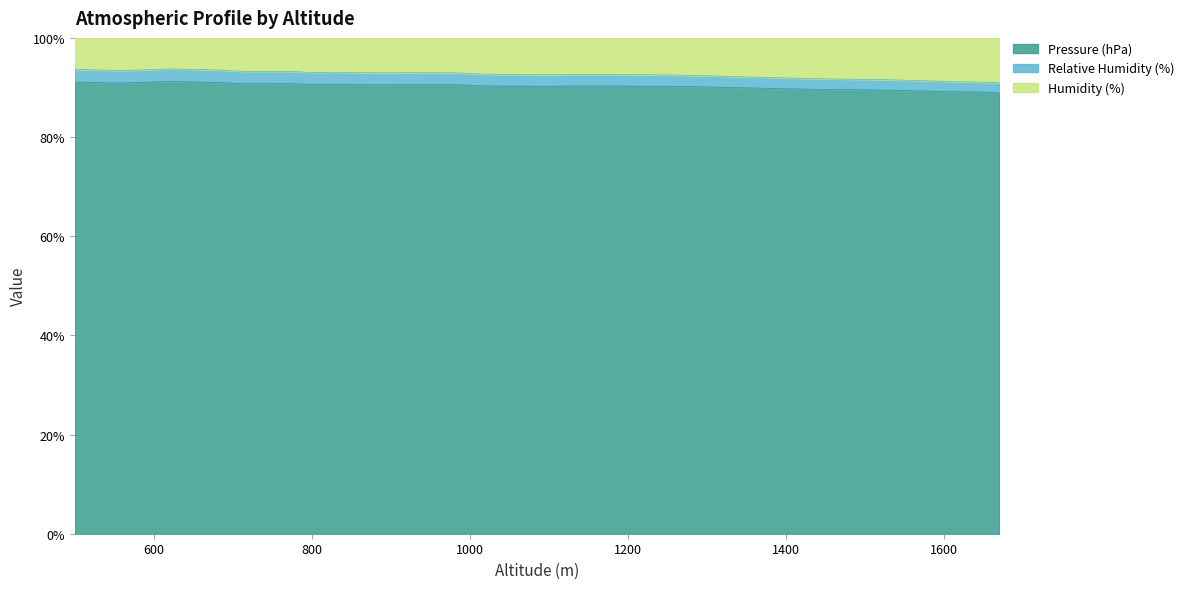

What is the difference between the Relative Humidity (%) values at 800 and 1460?

1.3